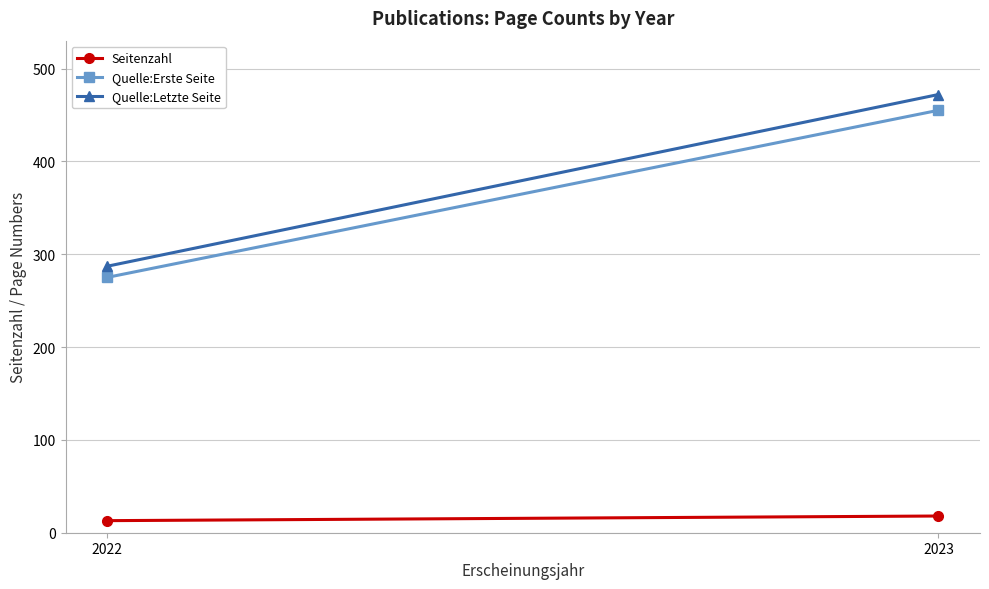

What is the maximum value shown in the chart?

472